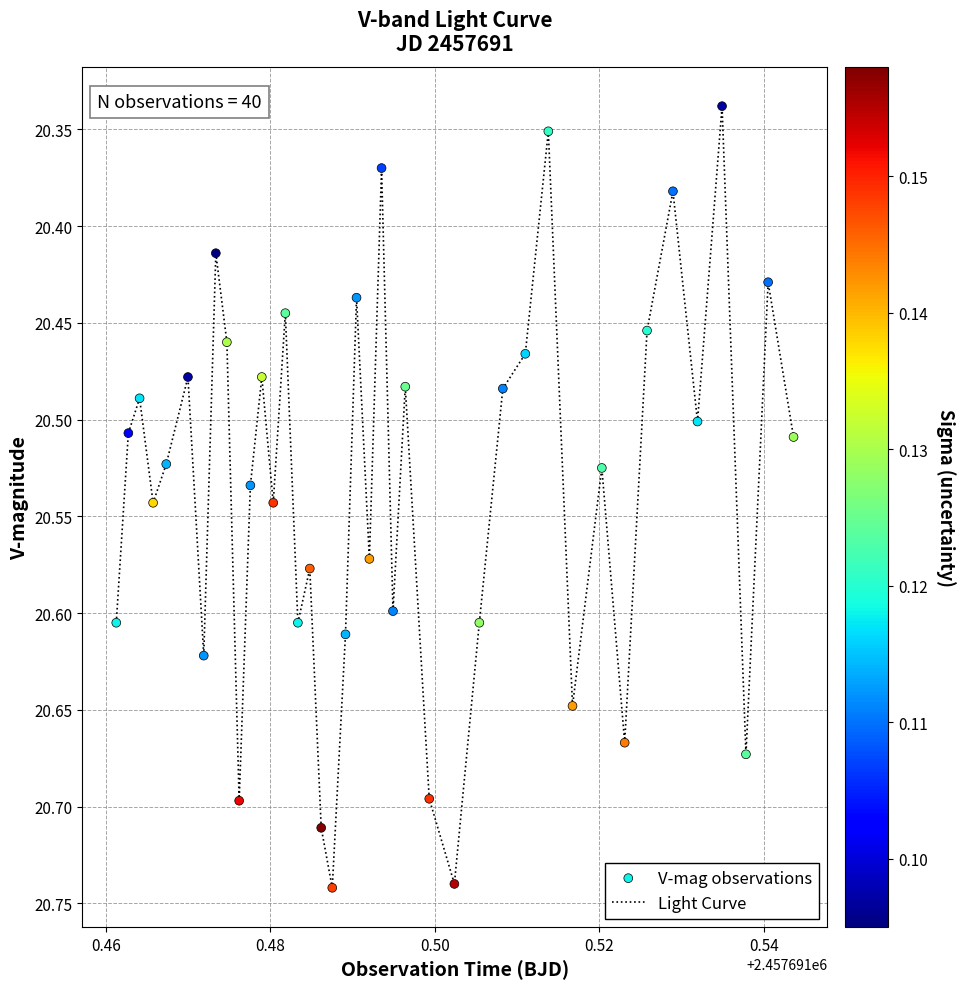

What is the difference between the maximum and minimum values?

0.4